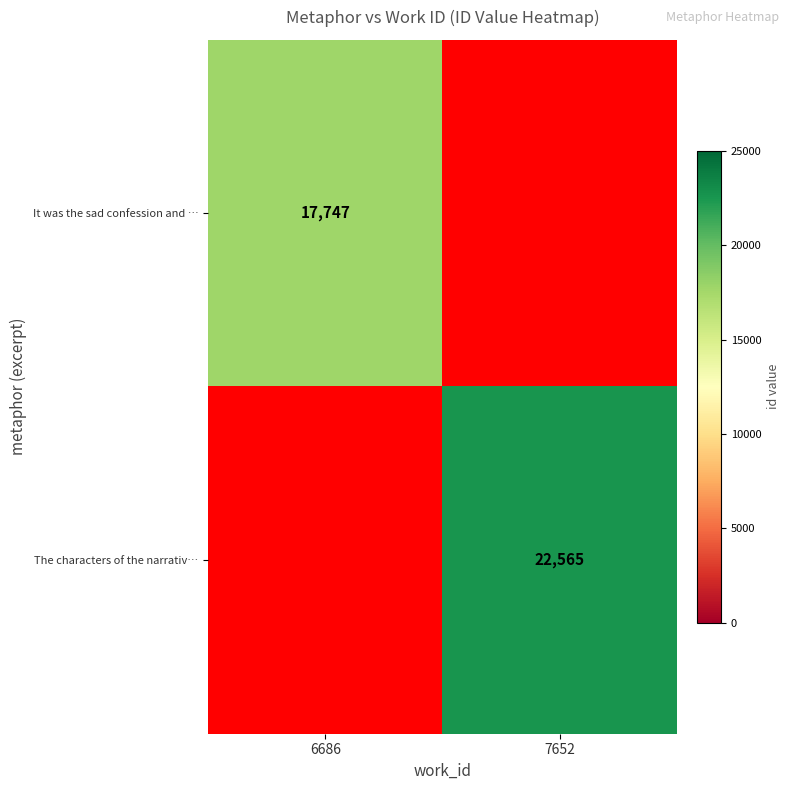

How many categories are shown in the chart?

2